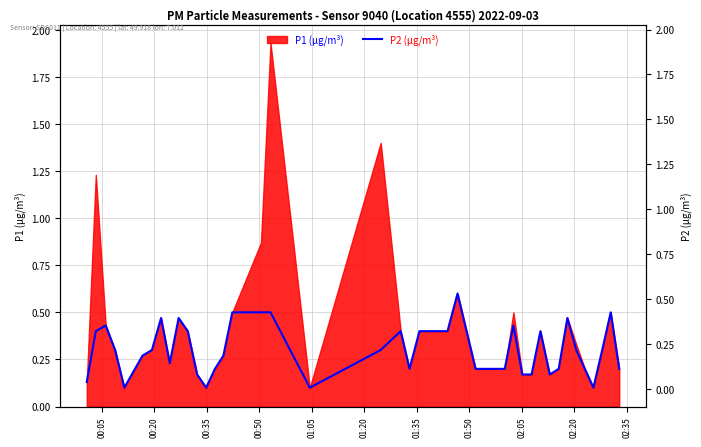

The chart shows a value of 0.6 at 02:35. True or false?

False